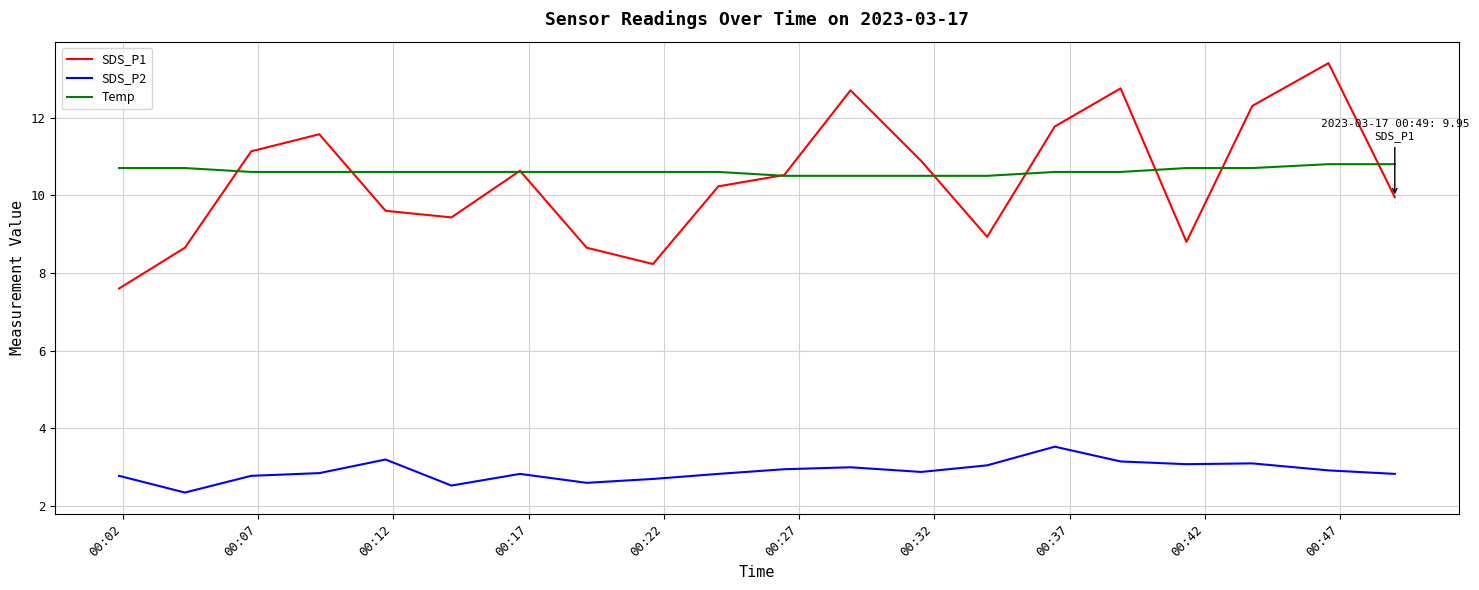

What is the smallest value displayed?

2.4